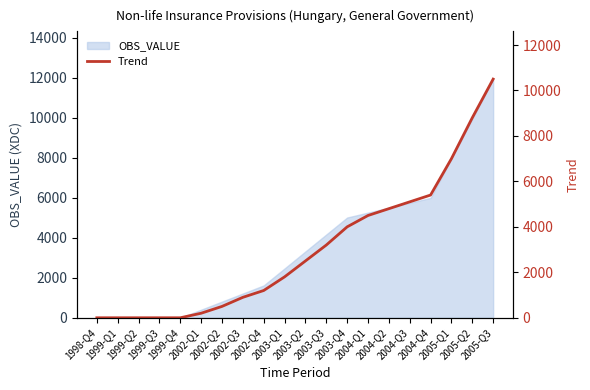

List the labels in order of value, largest first.

2005-Q3, 2005-Q2, 2005-Q1, 2004-Q4, 2004-Q3, 2004-Q2, 2004-Q1, 2003-Q4, 2003-Q3, 2003-Q2, 2003-Q1, 2002-Q4, 2002-Q3, 2002-Q2, 2002-Q1, 1998-Q4, 1999-Q1, 1999-Q2, 1999-Q3, 1999-Q4